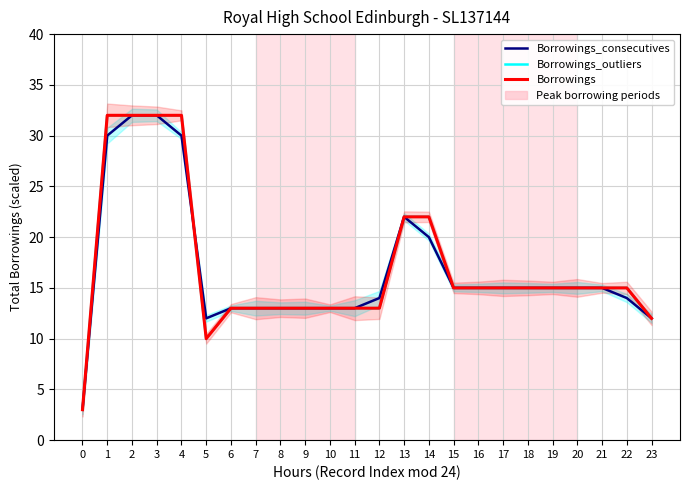

Reading left to right, transcribe all the data shown in this chart.

Borrowings_consecutives: 3	30	32	32	30	12	13	13	13	13	13	13	14	22	20	15	15	15	15	15	15	15	14	12
Borrowings_outliers: 3	32	32	32	32	10	13	13	13	13	13	13	13	22	22	15	15	15	15	15	15	15	15	12
Borrowings: 3	32	32	32	32	10	13	13	13	13	13	13	13	22	22	15	15	15	15	15	15	15	15	12